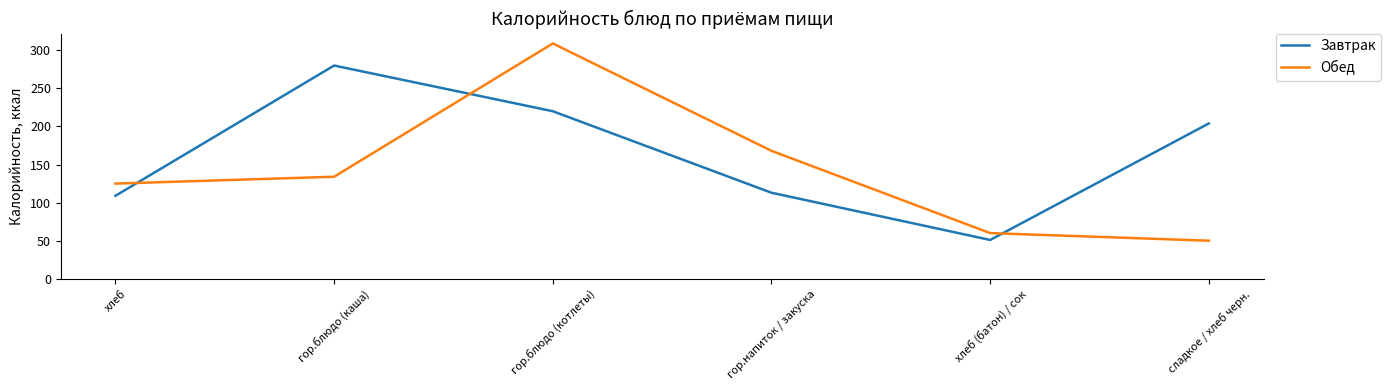

Reading right to left, list all the values displayed in this chart.

Завтрак: сладкое / хлеб черн.=204	хлеб (батон) / сок=51	гор.напиток / закуска=113	гор.блюдо (котлеты)=220	гор.блюдо (каша)=280	хлеб=109
Обед: сладкое / хлеб черн.=50	хлеб (батон) / сок=60	гор.напиток / закуска=168	гор.блюдо (котлеты)=309	гор.блюдо (каша)=134	хлеб=125